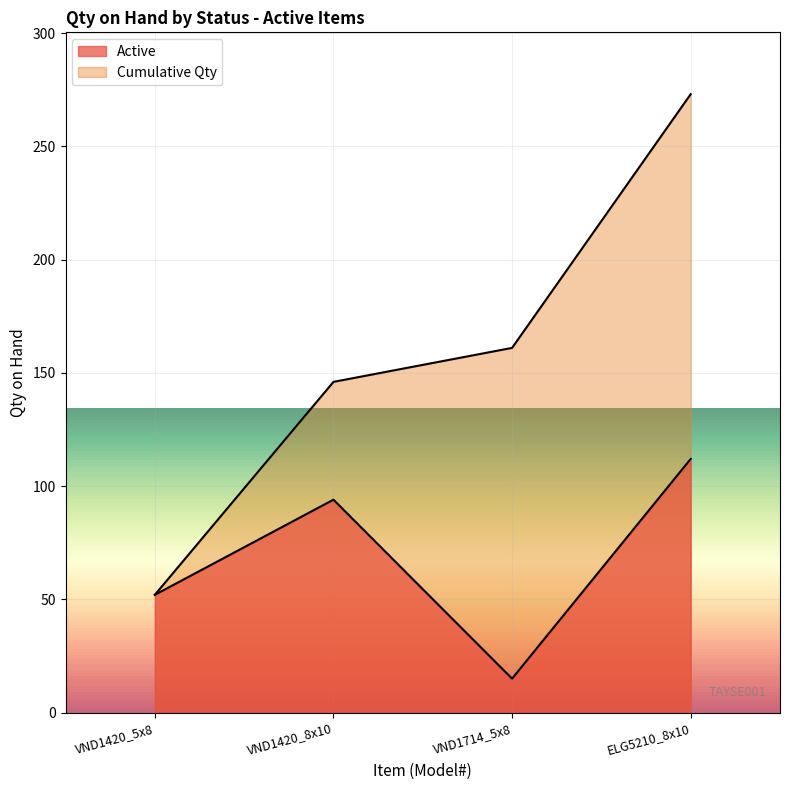

What is the change in value from VND1420_5x8 to VND1420_8x10?

+42